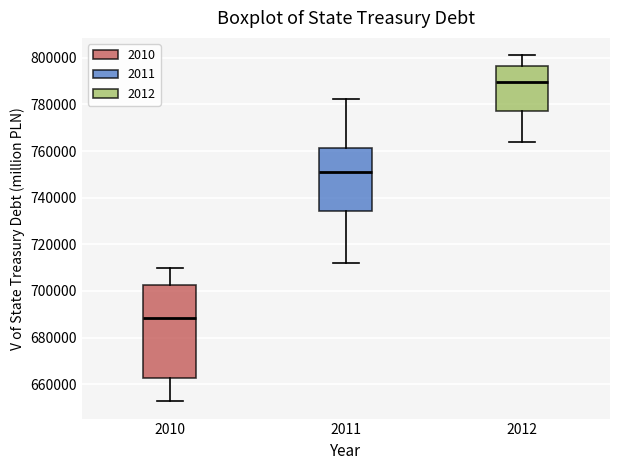

Reading left to right, read every box against the y-axis: the position of its median line, the range the box covers, and the ends of its whiskers. The values are not printed on the chart, so give them approximately, as read against the axis.

2010: median 688000, box 662000 to 702000, whiskers 652000 to 710000
2011: median 750000, box 734000 to 762000, whiskers 712000 to 782000
2012: median 790000, box 778000 to 796000, whiskers 764000 to 802000